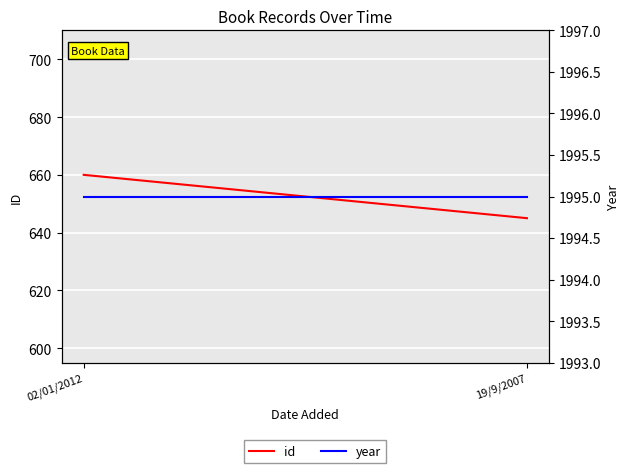

What position from the right is 02/01/2012?

2